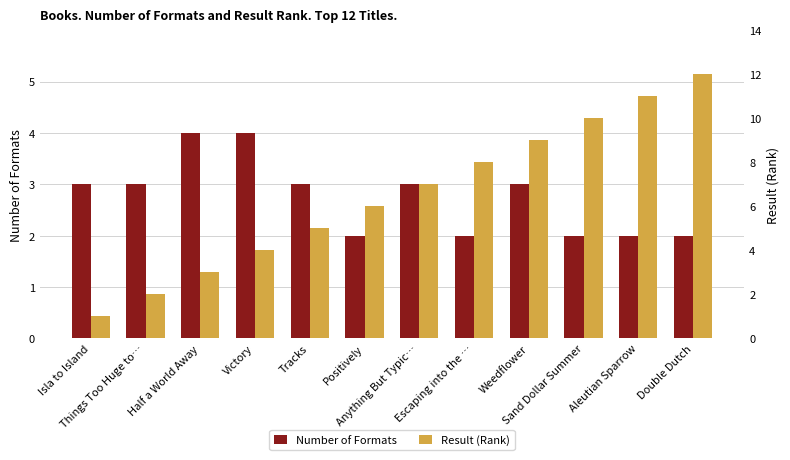

What are all the series names shown in the legend?

Number of Formats, Result (Rank)